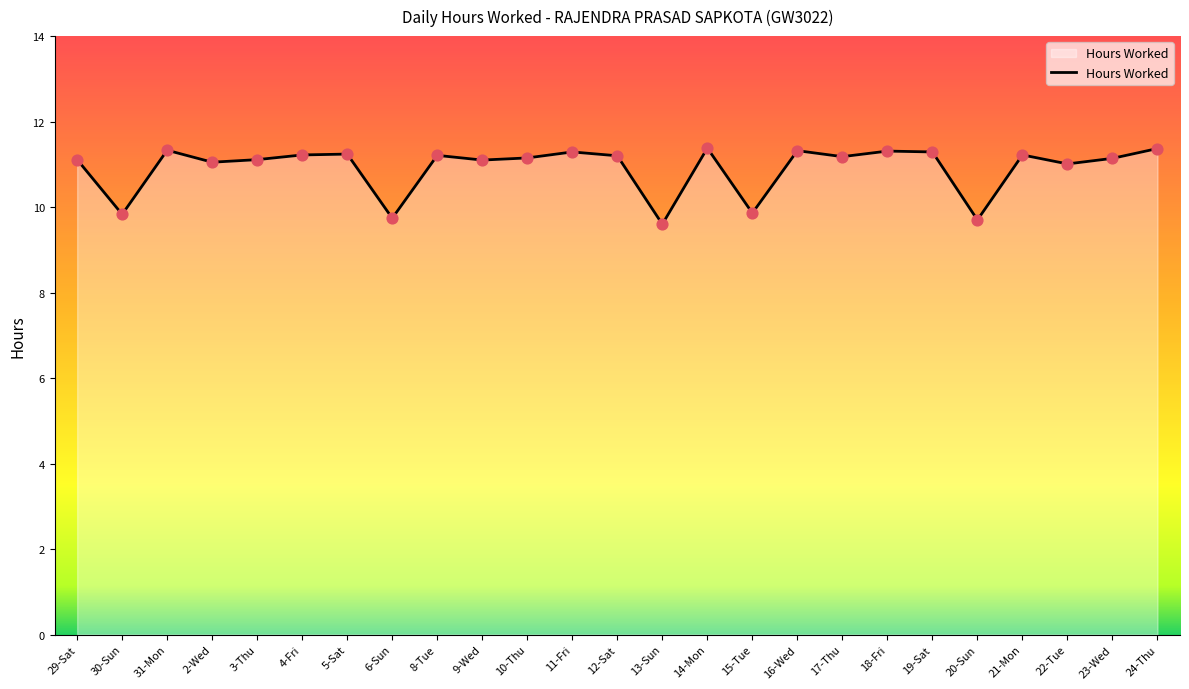

What is the change in value from 3-Thu to 16-Wed?

+0.2